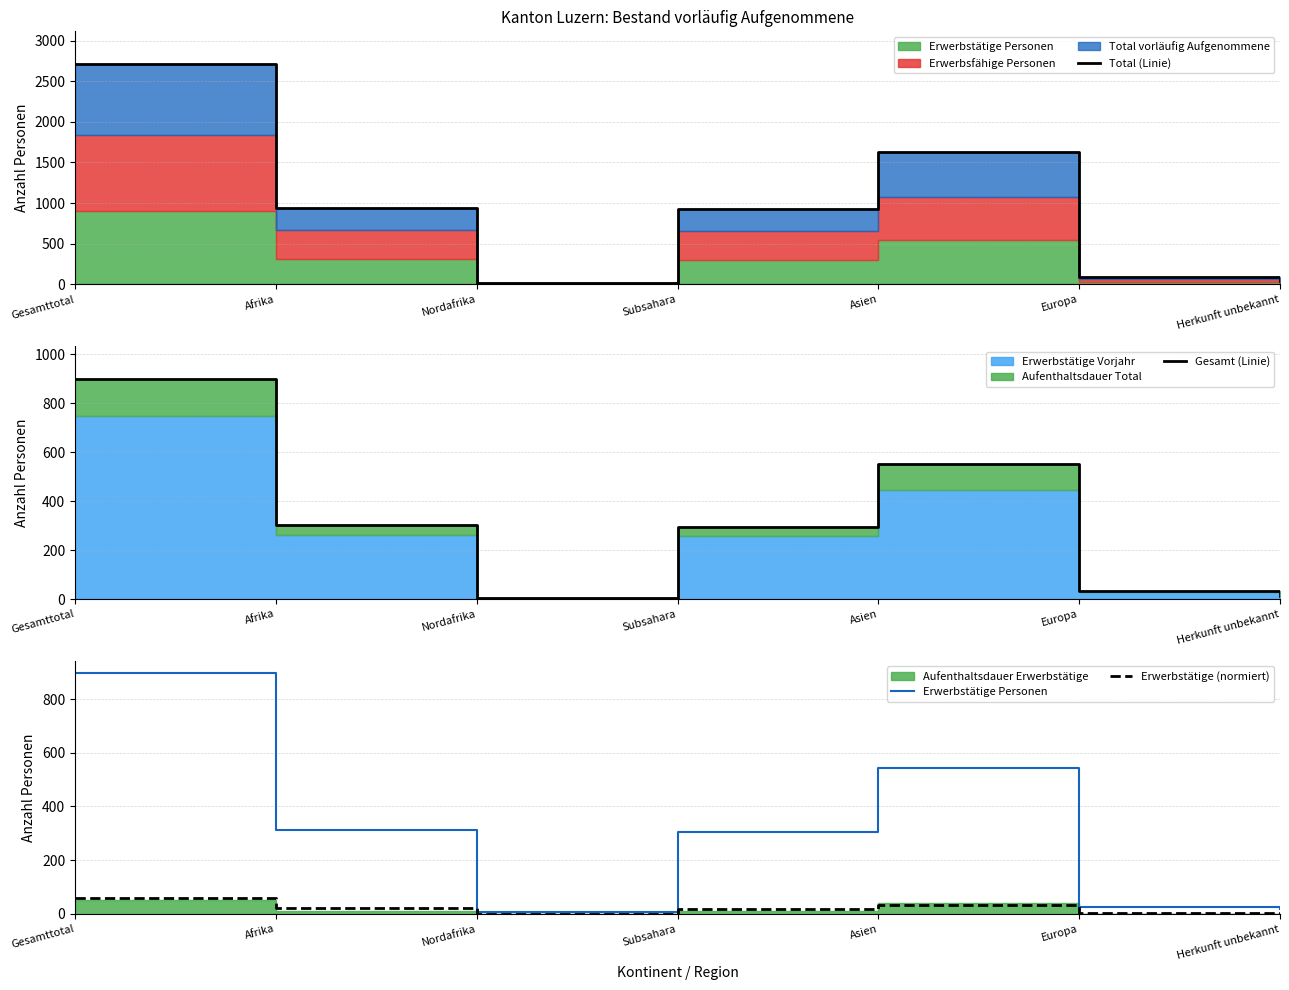

How many intersections are there between Erwerbstätige Personen and Gesamt (Linie)?

3